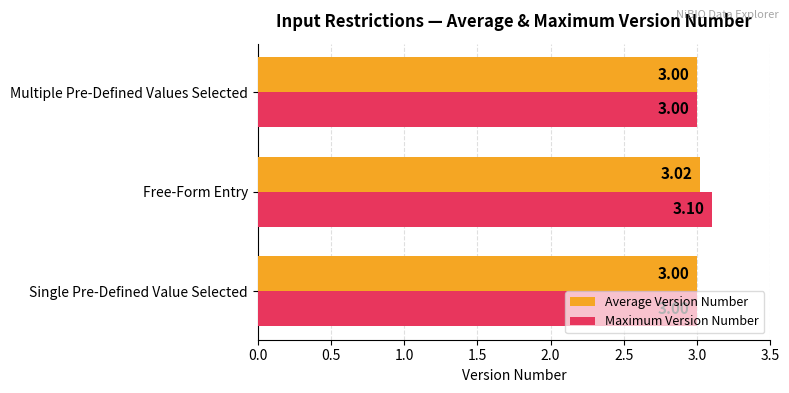

What are all the series names shown in the legend?

Average Version Number, Maximum Version Number